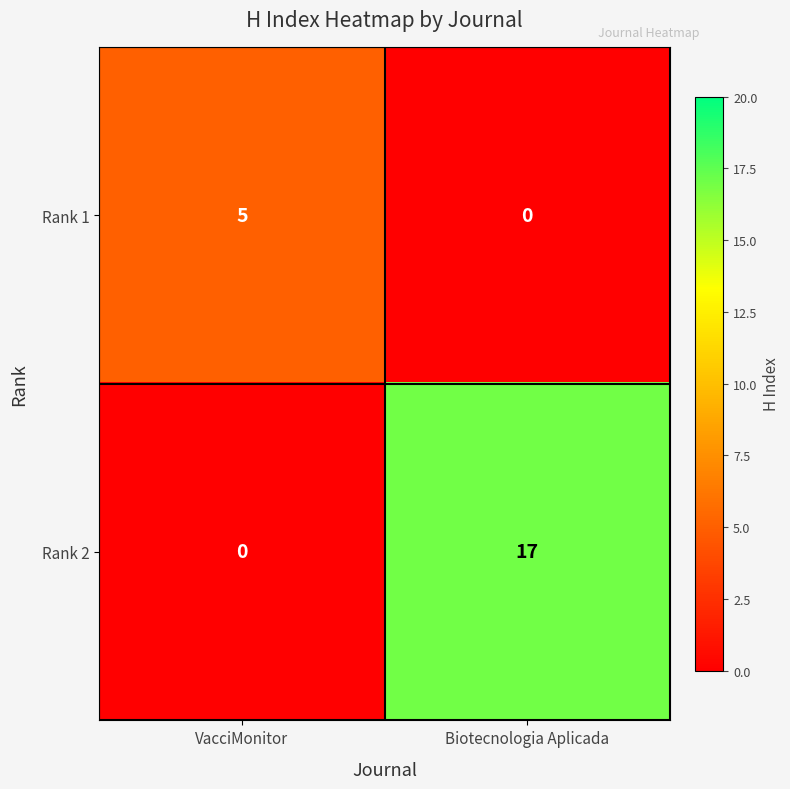

True or false: Rank 2 has a value of 17 at Biotecnologia Aplicada.

True